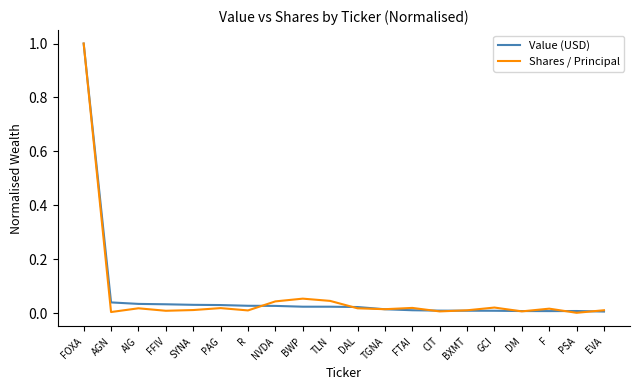

At which category does the chart reach its peak across all series?

FOXA